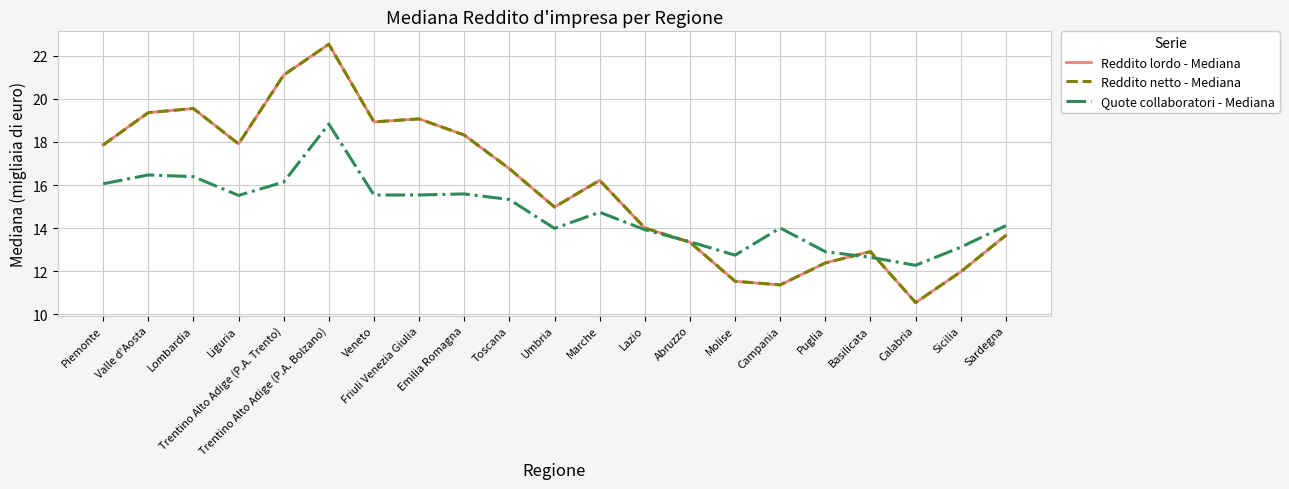

Count the number of categories in the chart.

21